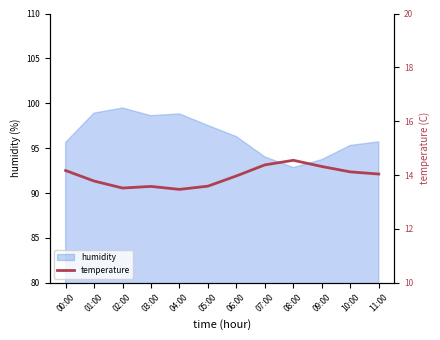

The chart shows a value of 13.6 at 05:00. True or false?

True